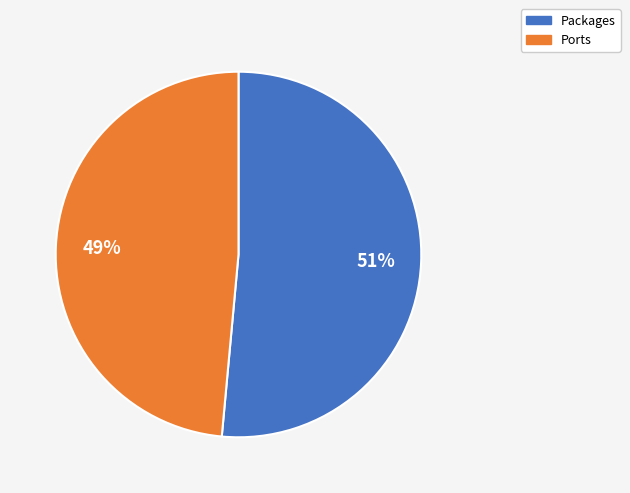

Do Ports and Packages together represent more than half of the pie?

Yes